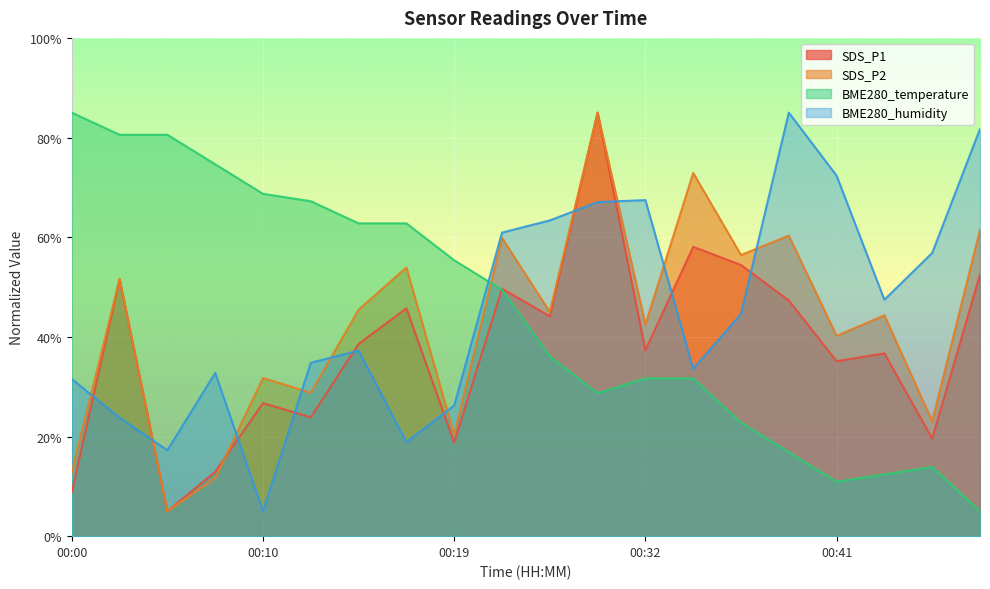

Which series changed the most between 00:22 and 00:41?

BME280_temperature